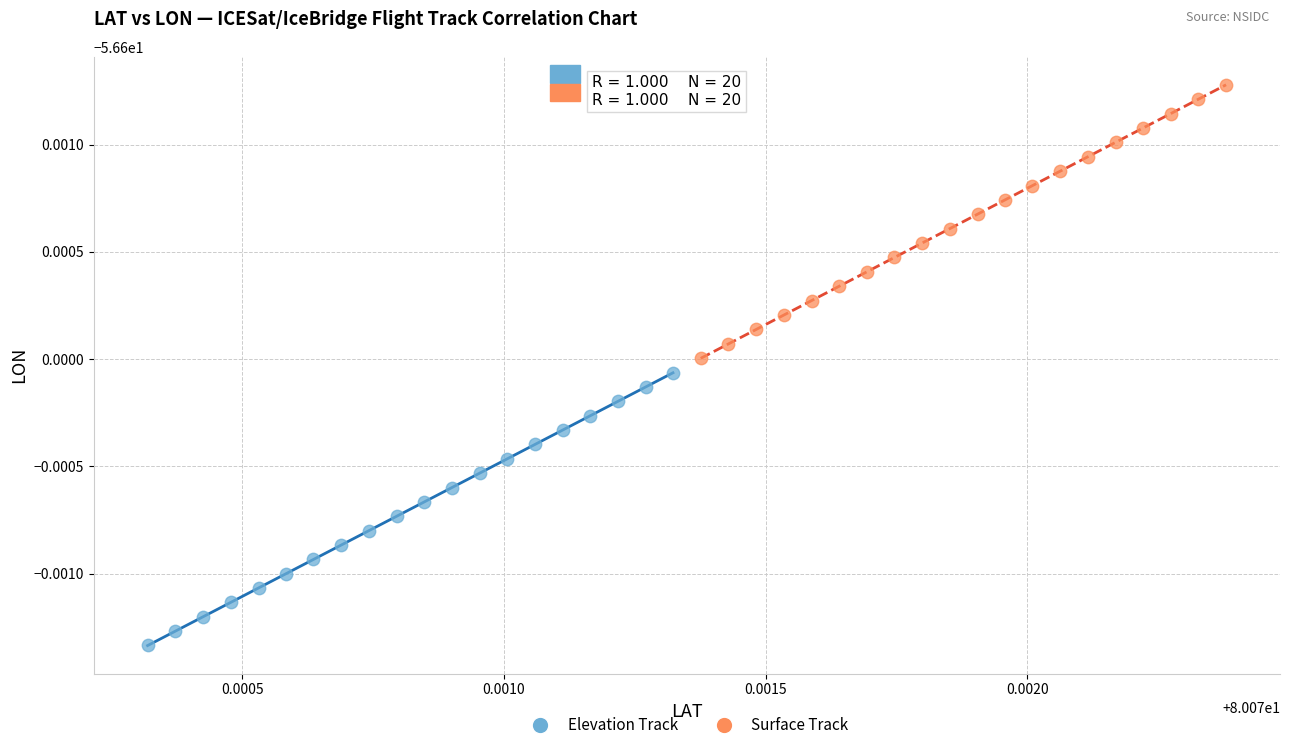

Which series reaches the maximum Y coordinate?

Surface Track